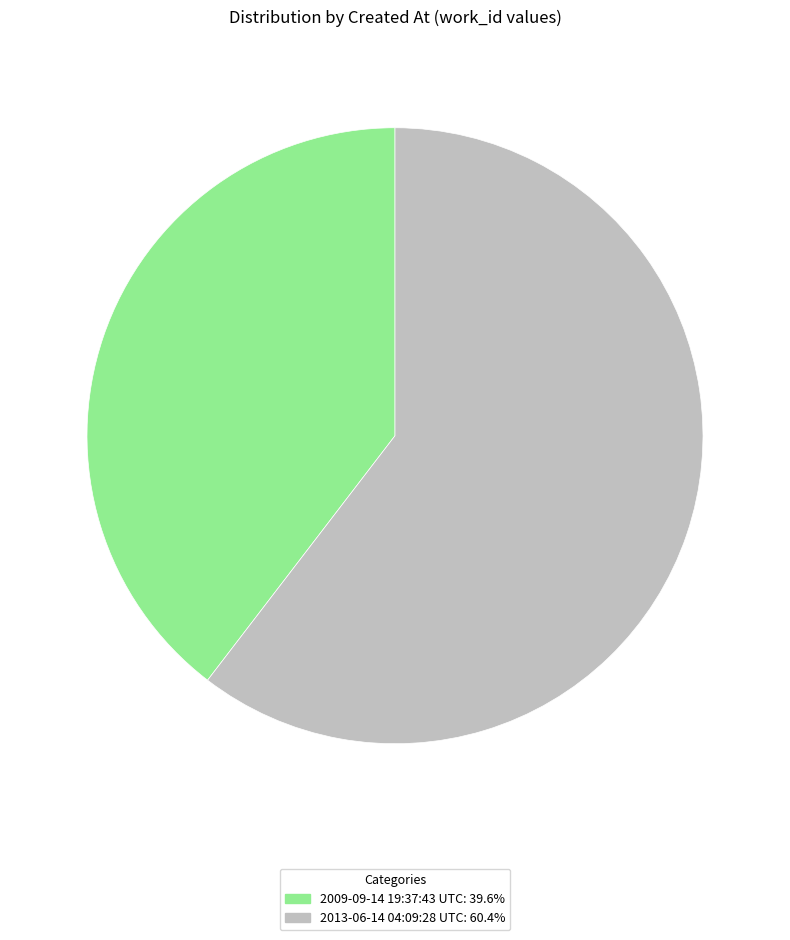

Combined, do 2009-09-14 19:37:43 UTC: 39.6% and 2013-06-14 04:09:28 UTC: 60.4% account for over 50%?

Yes